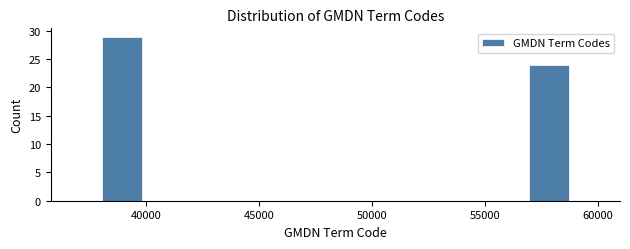

Reading left to right, transcribe this chart: for each bar, give the range it covers on the x-axis and its height. Neither the bar edges nor the heights are printed on the chart, so give them approximately, as read against the axes.

38000 to 40000: 29
40000 to 42000: 0
42000 to 44000: 0
44000 to 46500: 0
46500 to 48500: 0
48500 to 50500: 0
50500 to 52500: 0
52500 to 54500: 0
54500 to 57000: 0
57000 to 59000: 24